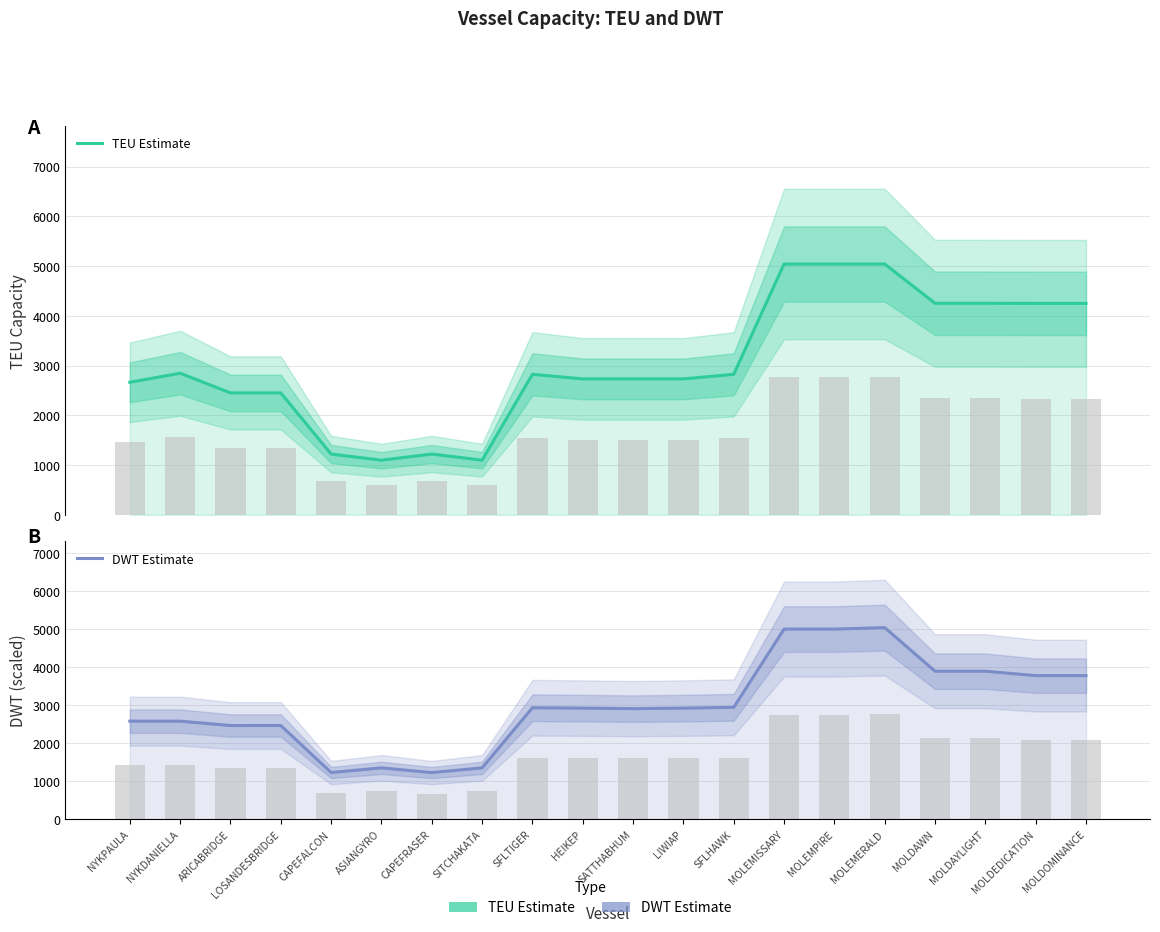

Between MOLDAYLIGHT and NYKDANIELLA, which is larger?

MOLDAYLIGHT